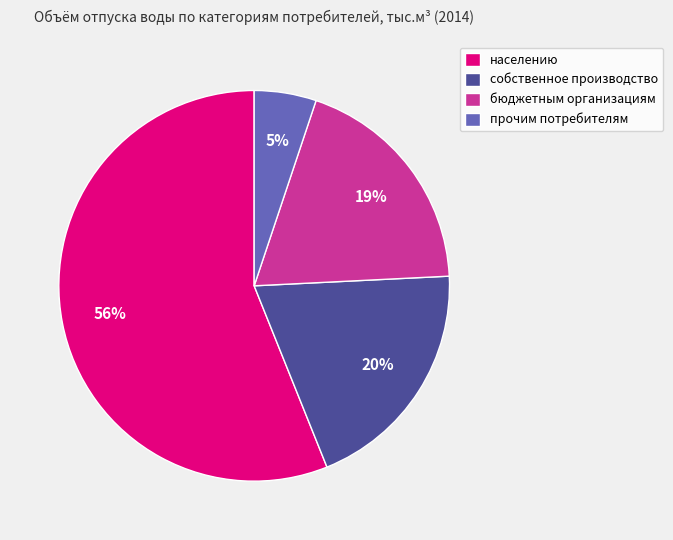

To the nearest percent, what is the difference between the населению and прочим потребителям slice percentages?

51%